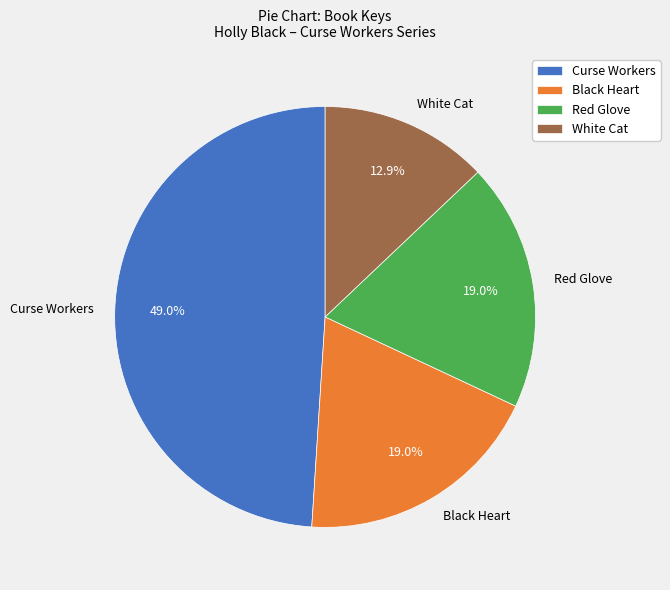

To the nearest percent, what percentage of the pie is White Cat?

13%